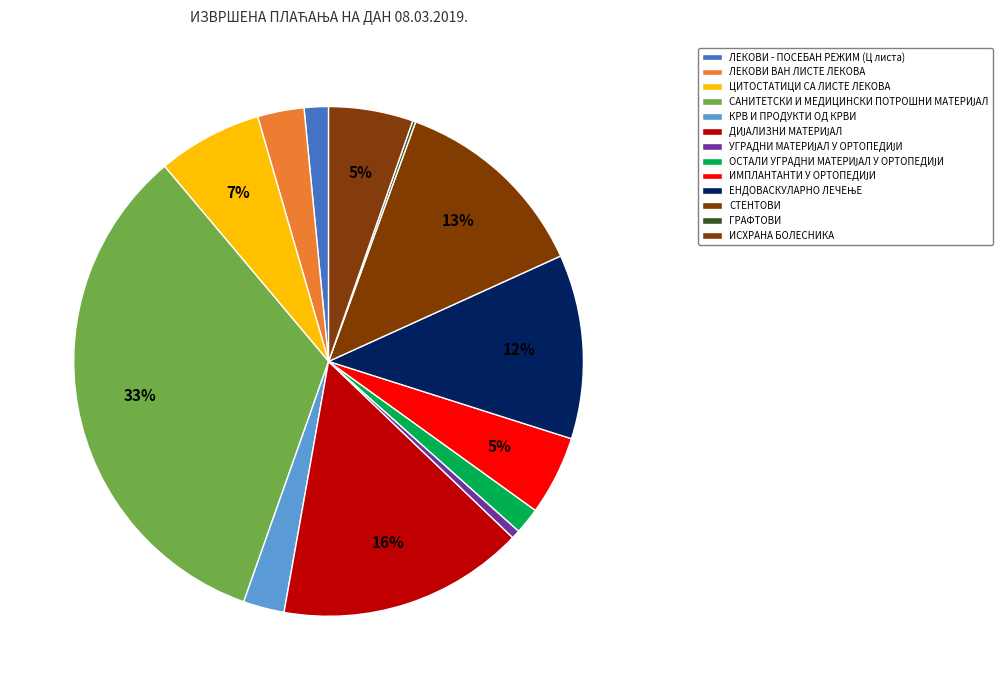

Is there a majority slice in this chart?

No